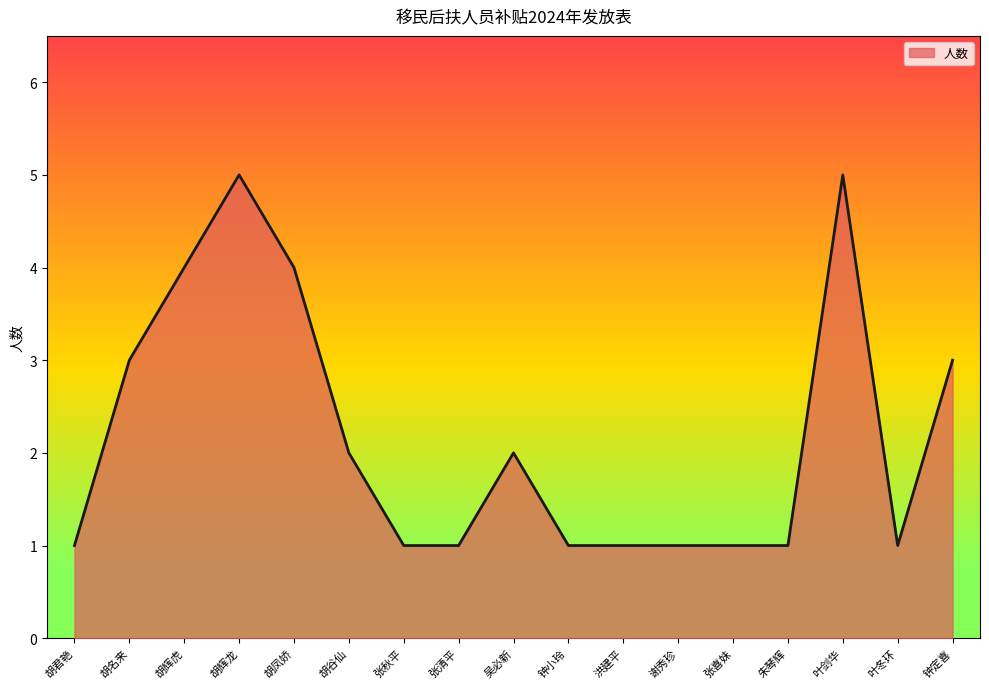

What position from the left is 胡君艳?

1